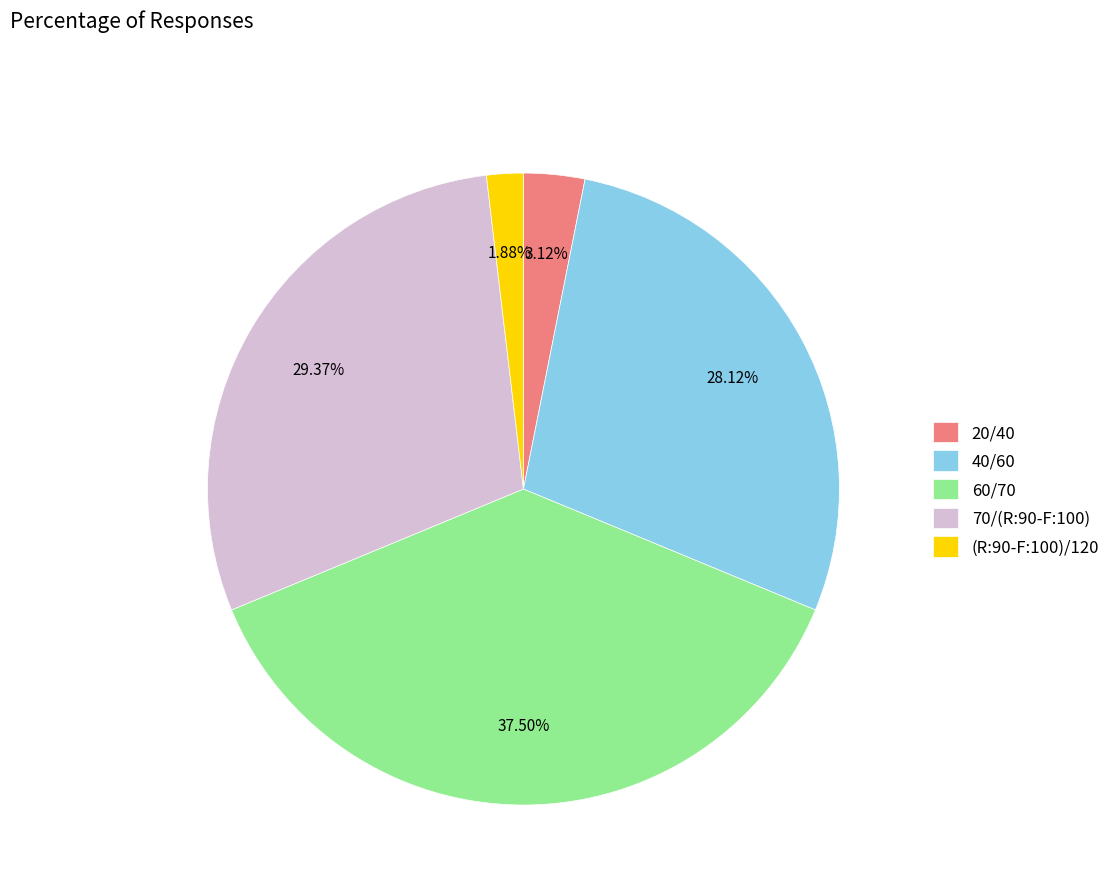

Is the sum of 20/40 and (R:90-F:100)/120 greater than half?

No